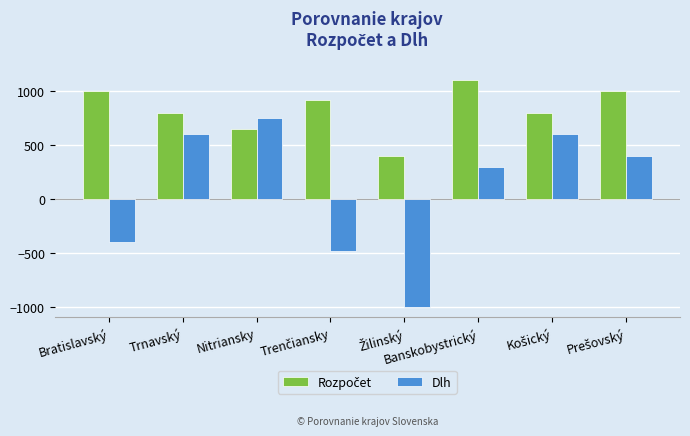

How many series are shown in this chart?

2